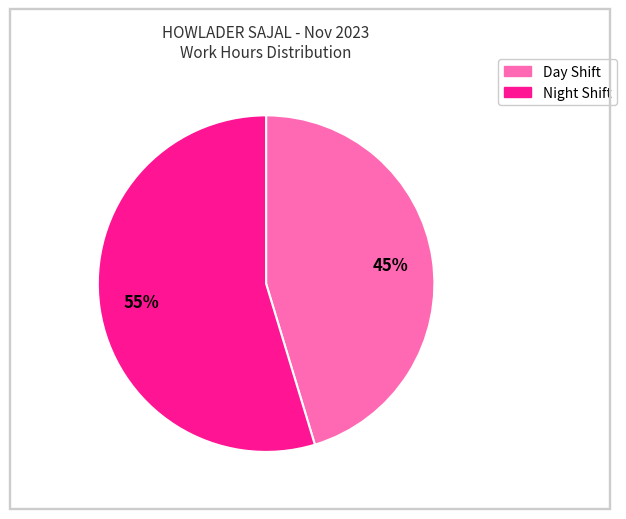

Is there any slice that represents more than half of the pie?

Yes